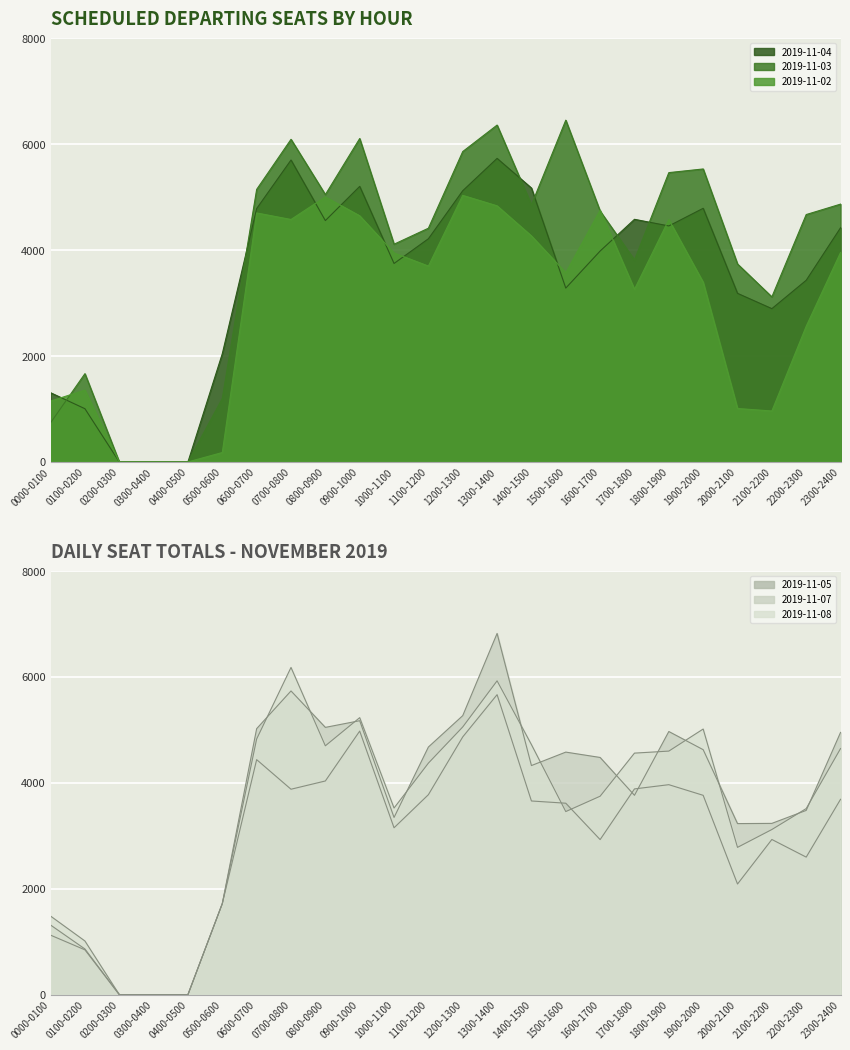

What is the difference between the 2019-11-04 values at 2300-2400 and 0100-0200?

3418